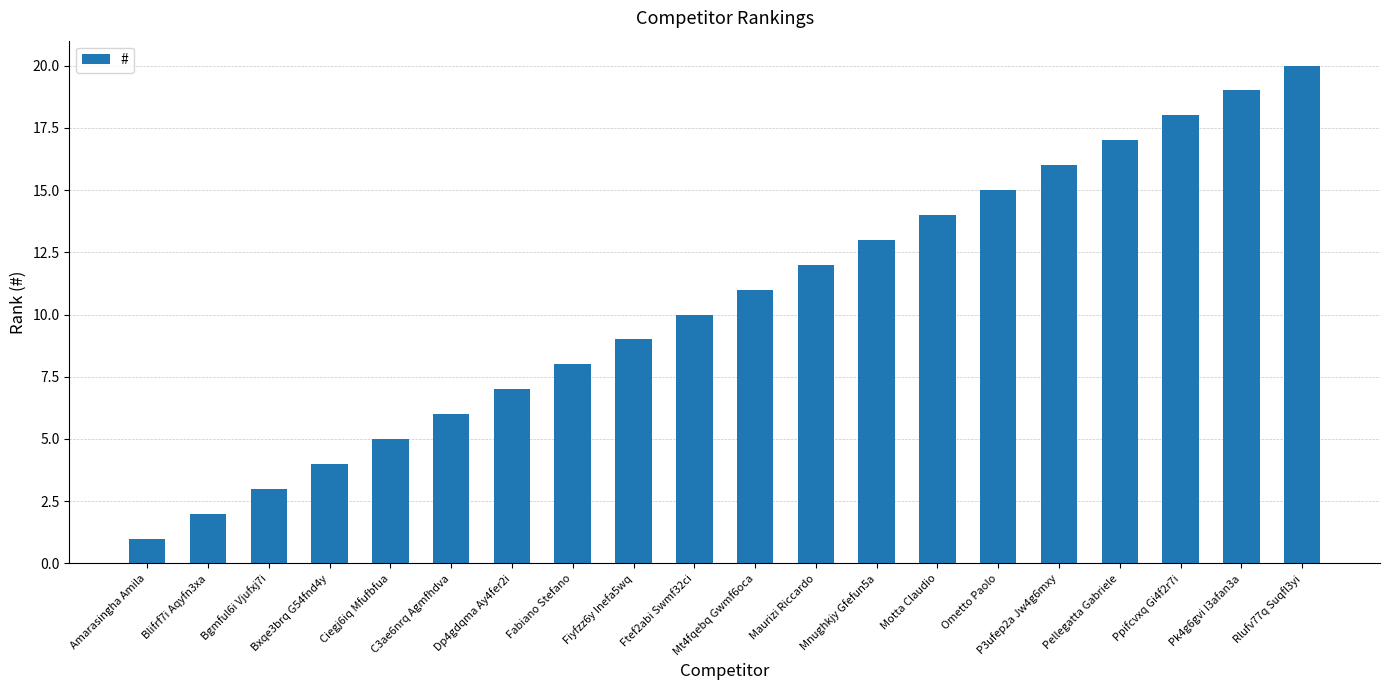

Reading right to left, what are all the values shown in this chart?

20	19	18	17	16	15	14	13	12	11	10	9	8	7	6	5	4	3	2	1